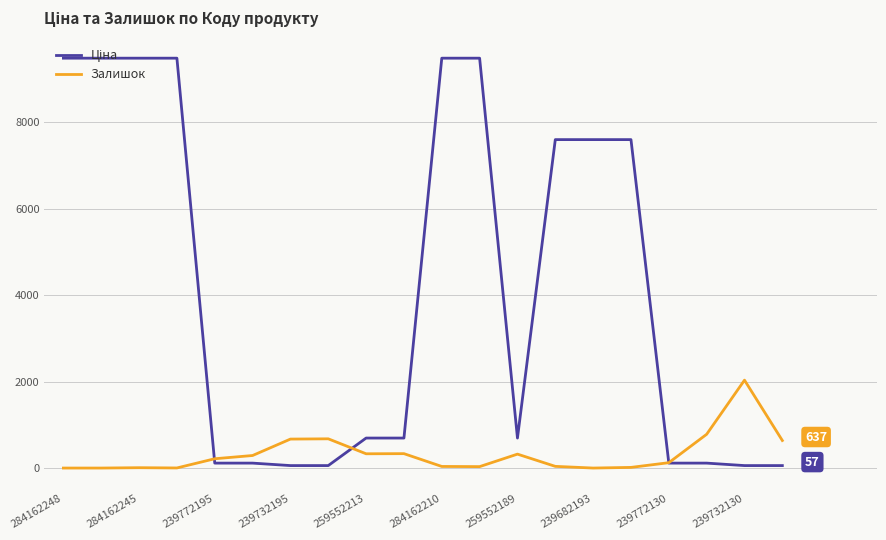

What is the maximum value shown in the chart?

9480.1